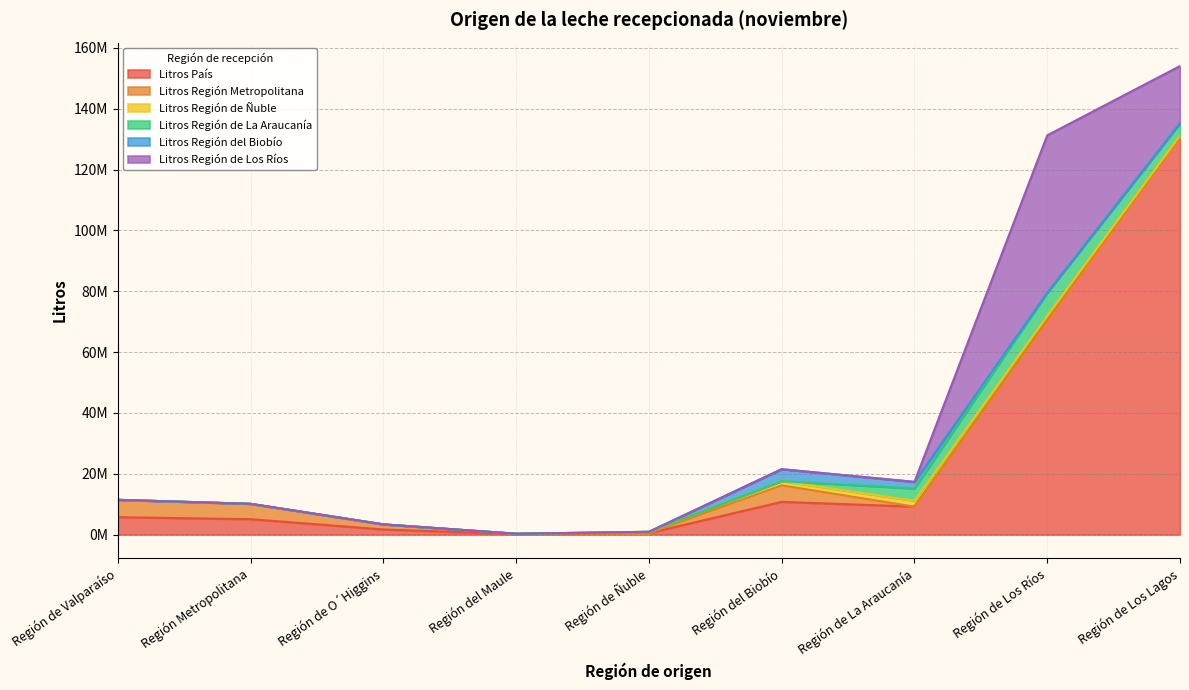

Is the value of Litros Región de La Araucanía at Región del Maule greater than the value of Litros Región del Biobío at Región de Valparaíso?

No